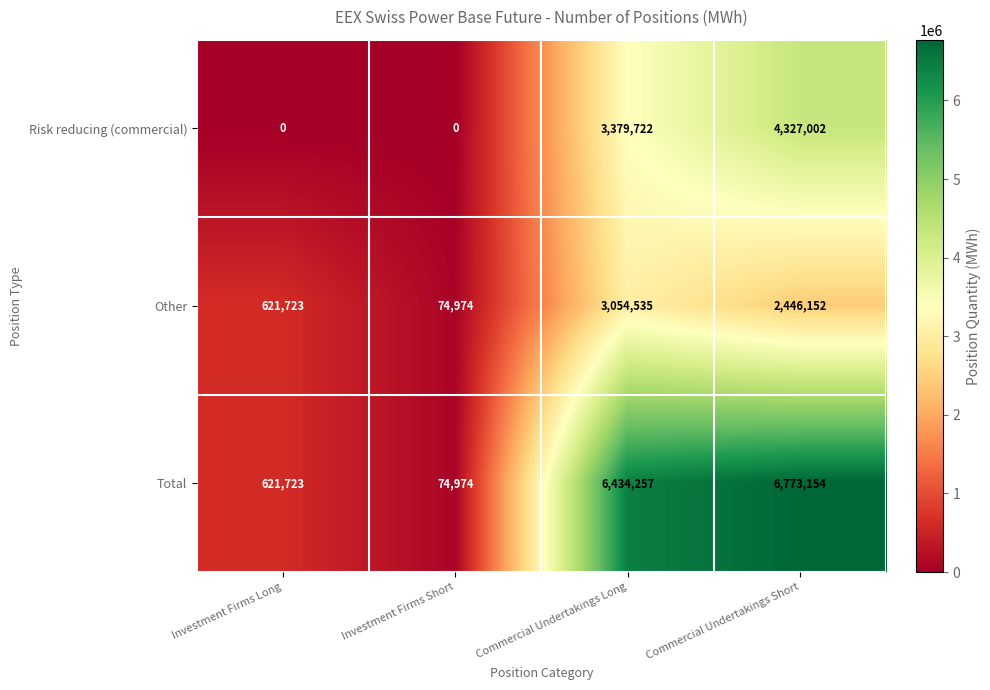

Count the number of data series in this chart.

3